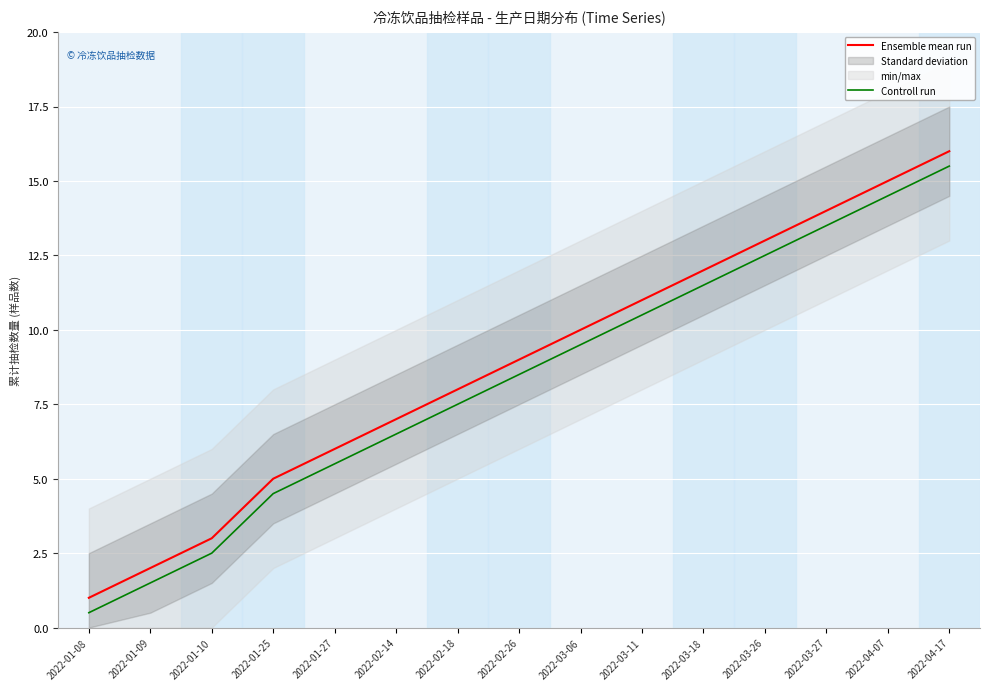

Reading left to right, transcribe all the data shown in this chart.

Ensemble mean run: 2022-01-08=1.0	2022-01-09=2.0	2022-01-10=3.0	2022-01-25=5.0	2022-01-27=6.0	2022-02-14=7.0	2022-02-18=8.0	2022-02-26=9.0	2022-03-06=10.0	2022-03-11=11.0	2022-03-18=12.0	2022-03-26=13.0	2022-03-27=14.0	2022-04-07=15.0	2022-04-17=16.0
Controll run: 2022-01-08=0.5	2022-01-09=1.5	2022-01-10=2.5	2022-01-25=4.5	2022-01-27=5.5	2022-02-14=6.5	2022-02-18=7.5	2022-02-26=8.5	2022-03-06=9.5	2022-03-11=10.5	2022-03-18=11.5	2022-03-26=12.5	2022-03-27=13.5	2022-04-07=14.5	2022-04-17=15.5